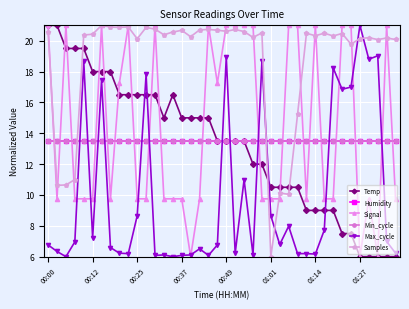

Reading left to right, transcribe all the data shown in this chart.

Temp: 21.0	21.0	19.5	19.5	19.5	18.0	18.0	18.0	16.5	16.5	16.5	16.5	16.5	15.0	16.5	15.0	15.0	15.0	15.0	13.5	13.5	13.5	13.5	12.0	12.0	10.5	10.5	10.5	10.5	9.0	9.0	9.0	9.0	7.5	7.5	6.0	6.0	6.0	6.0	6.0
Humidity: 13.5	13.5	13.5	13.5	13.5	13.5	13.5	13.5	13.5	13.5	13.5	13.5	13.5	13.5	13.5	13.5	13.5	13.5	13.5	13.5	13.5	13.5	13.5	13.5	13.5	13.5	13.5	13.5	13.5	13.5	13.5	13.5	13.5	13.5	13.5	13.5	13.5	13.5	13.5	13.5
Signal: 21.0	9.8	21.0	9.8	9.8	9.8	21.0	9.8	17.2	21.0	9.8	9.8	21.0	9.8	9.8	9.8	6.0	9.8	21.0	17.2	21.0	21.0	21.0	21.0	9.8	9.8	9.8	21.0	21.0	9.8	21.0	9.8	9.8	21.0	21.0	6.0	9.8	6.0	21.0	9.8
Min_cycle: 13.5	13.5	13.5	13.5	13.5	13.5	13.5	13.5	13.5	13.5	13.5	13.5	13.5	13.5	13.5	13.5	13.5	13.5	13.5	13.5	13.5	13.5	13.5	13.5	13.5	13.5	13.5	13.5	13.5	13.5	13.5	13.5	13.5	13.5	13.5	13.5	13.5	13.5	13.5	13.5
Max_cycle: 6.8	6.3	6.0	7.0	18.7	7.2	17.4	6.6	6.2	6.2	8.7	17.8	6.1	6.1	6.0	6.1	6.1	6.5	6.1	6.8	18.9	6.2	11.0	6.1	18.7	8.7	6.8	8.0	6.2	6.2	6.2	7.7	18.2	16.9	17.0	21.0	18.8	19.0	7.0	6.2
Samples: 20.5	10.6	10.6	11.0	20.4	20.4	21.0	20.9	20.9	20.9	20.1	20.9	20.8	20.4	20.6	20.7	20.3	20.7	20.7	20.7	20.6	20.7	20.6	20.2	20.5	6.0	10.1	10.0	15.2	20.5	20.3	20.5	20.3	20.5	19.8	20.1	20.2	20.1	20.2	20.1